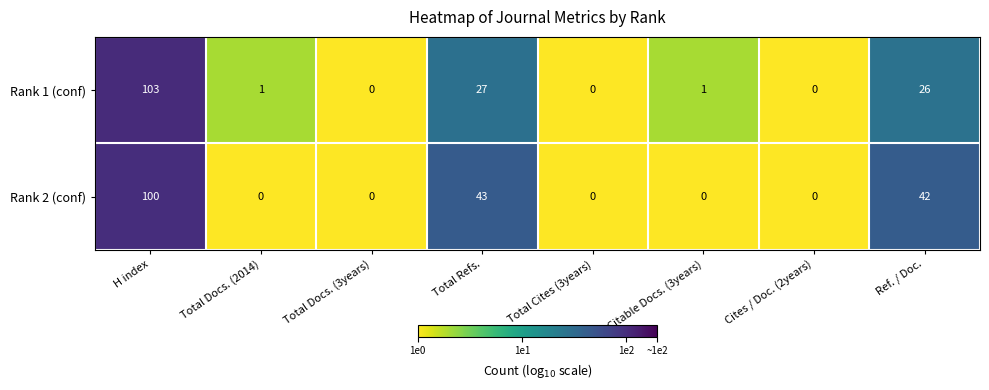

Count the number of data series in this chart.

2